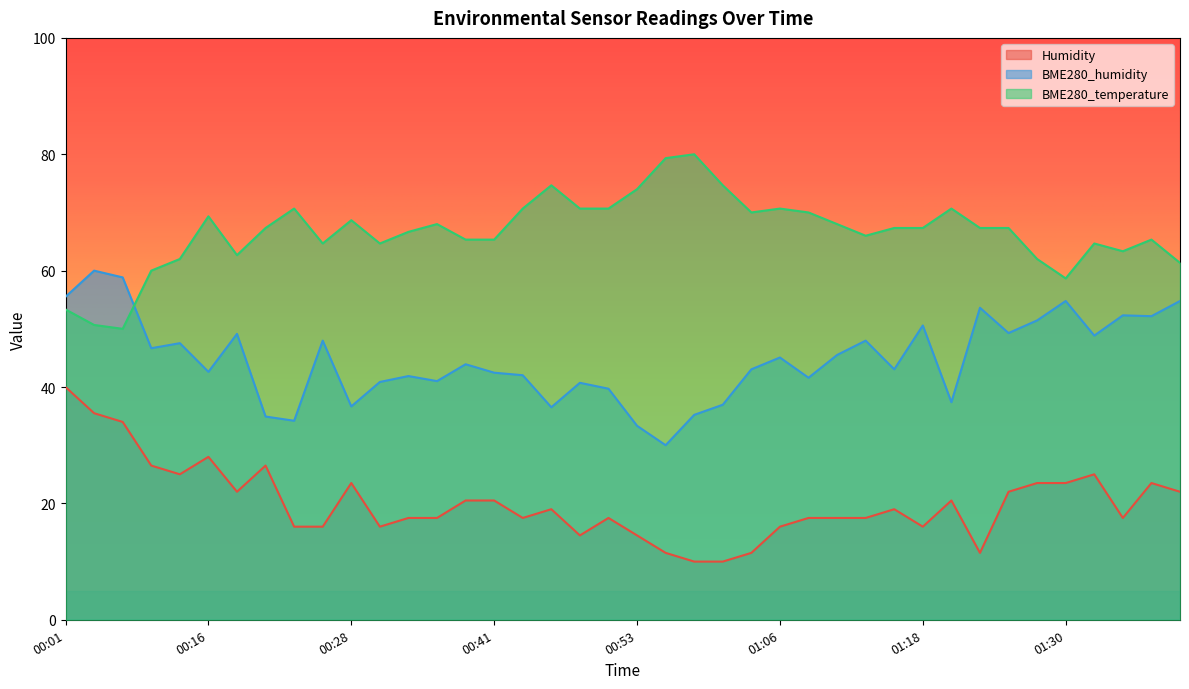

True or false: BME280_temperature and Humidity intersect in this chart.

False